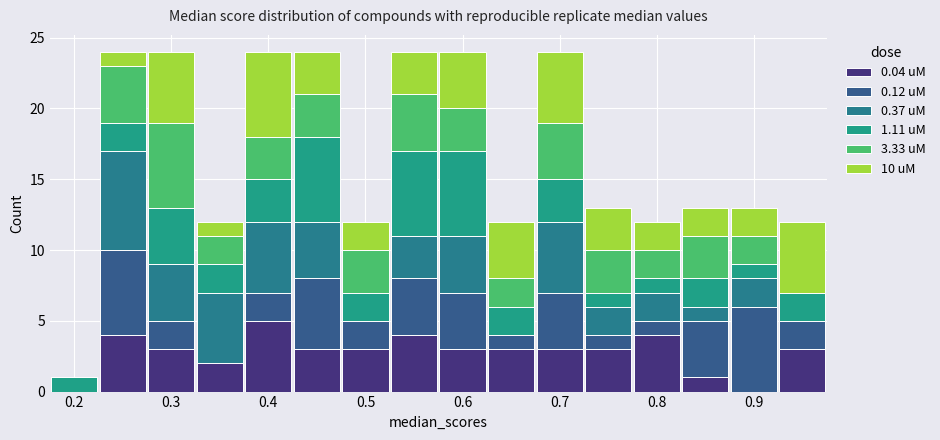

What is the total height of the stacked bar covering 0.275 to 0.325 on the x-axis? Neither the bar edges nor the heights are printed on the chart, so give them approximately, as read against the axes.

24